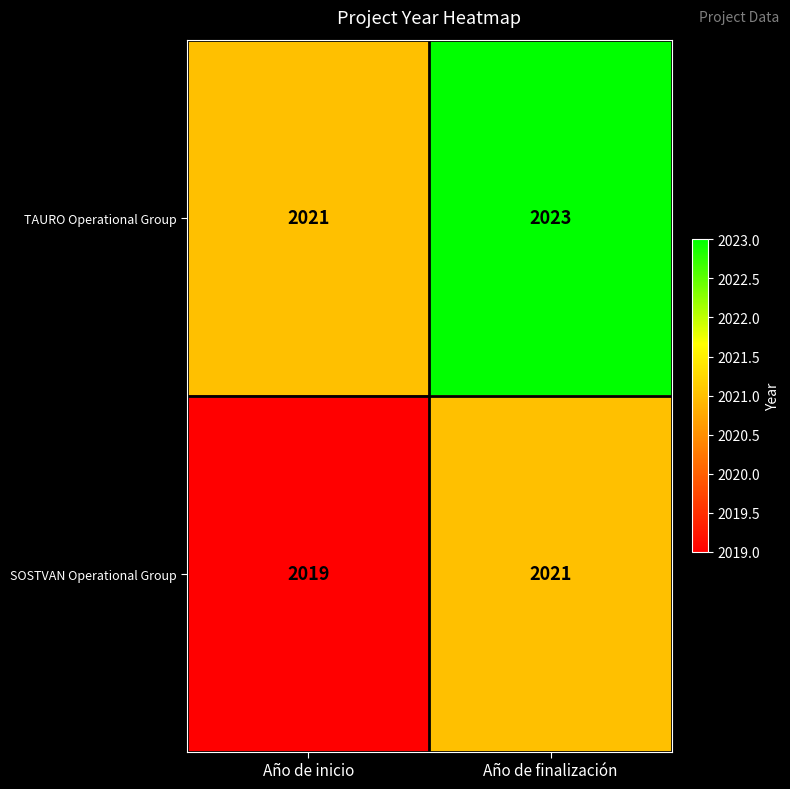

At which label is TAURO Operational Group closest to 2022?

Año de inicio